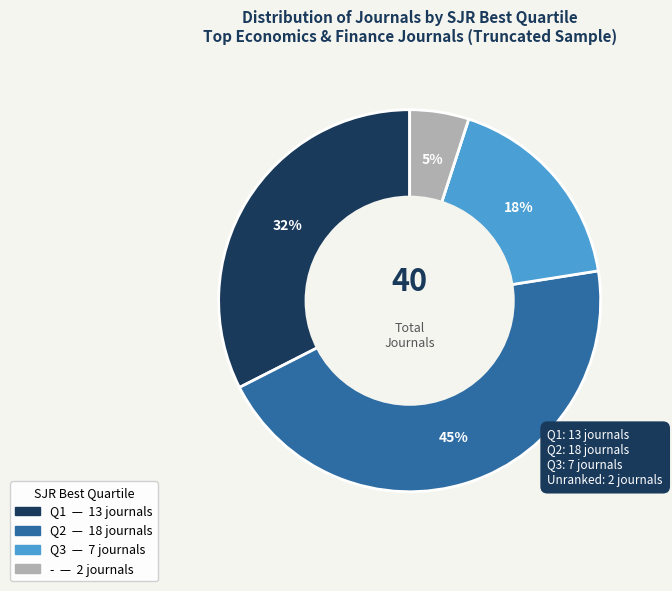

To the nearest percent, what is the average slice percentage?

20%